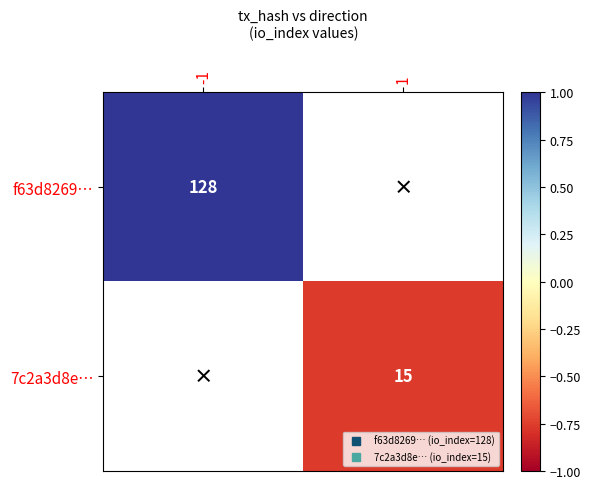

What value does the 7c2a3d8e… series have at 1?

-0.8